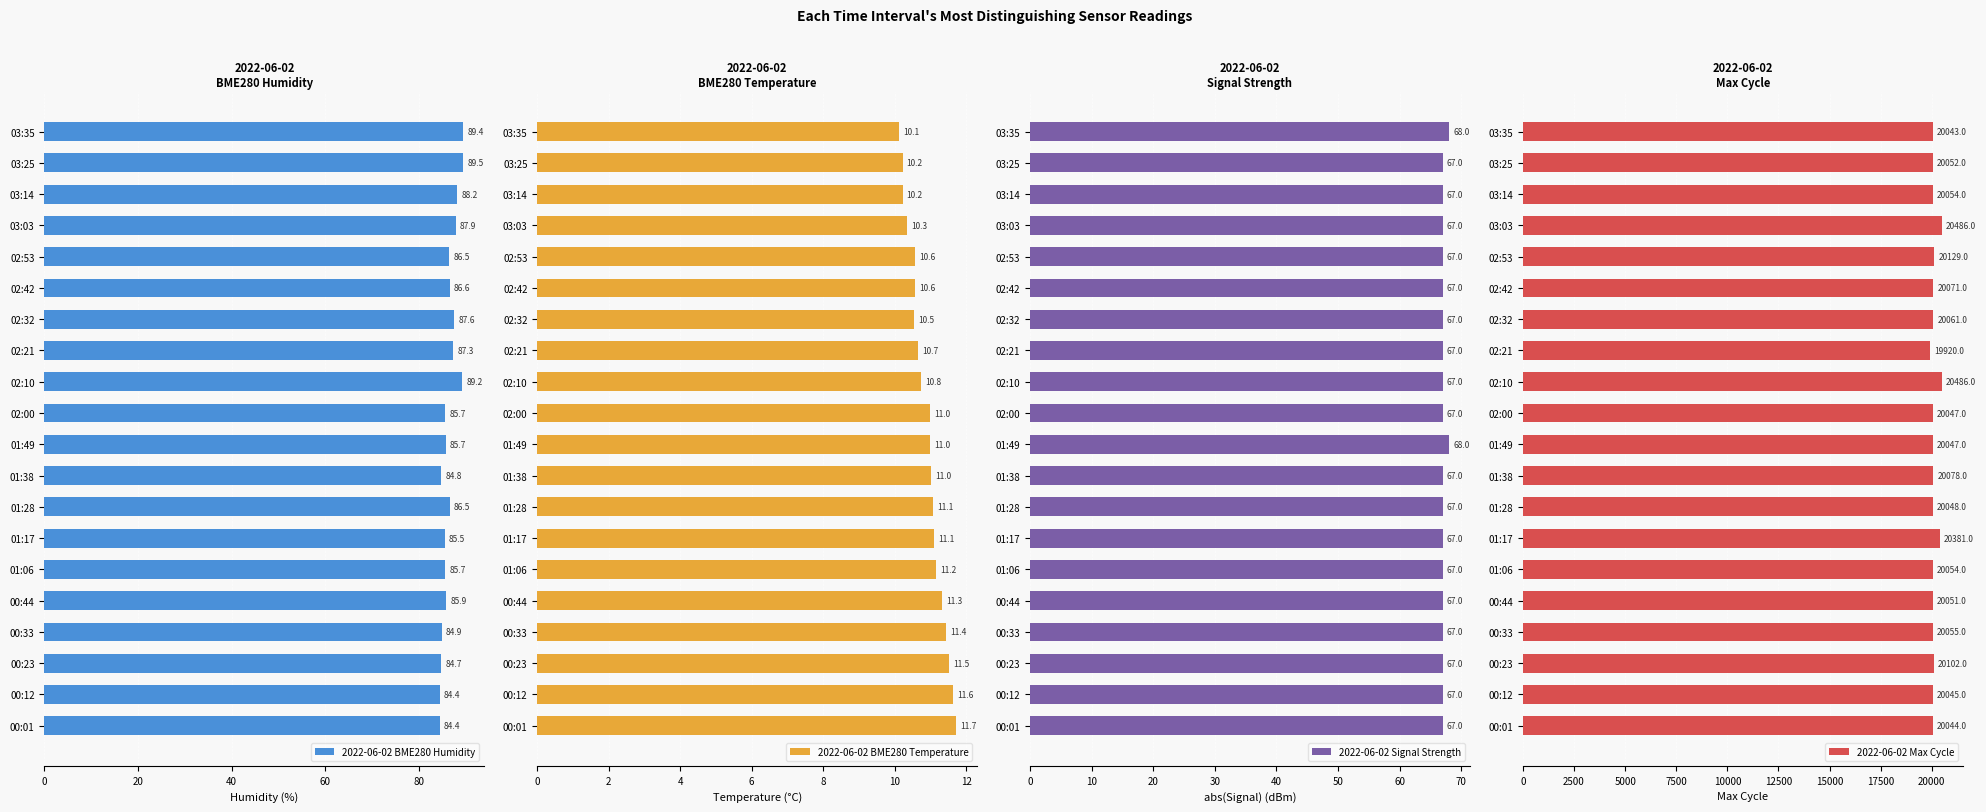

Read the 2022-06-02 BME280 Humidity value at 00:23.

84.7